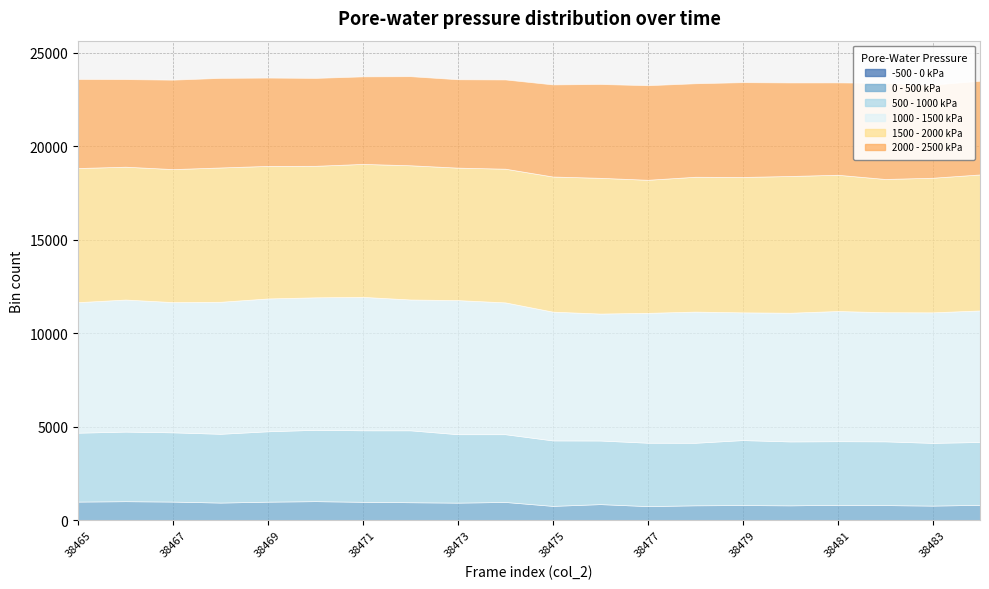

What is the average value of the col_3 (bin3) series?

6992